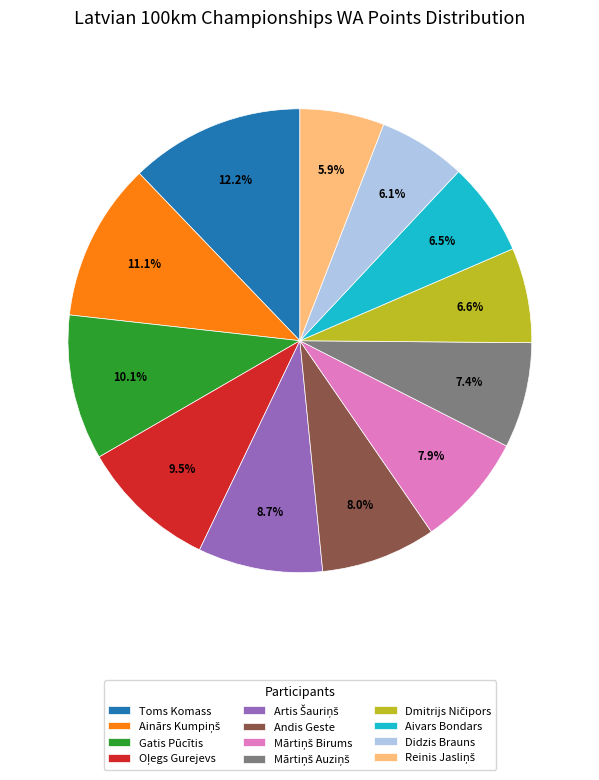

Which category has the biggest portion of the pie?

Toms Komass